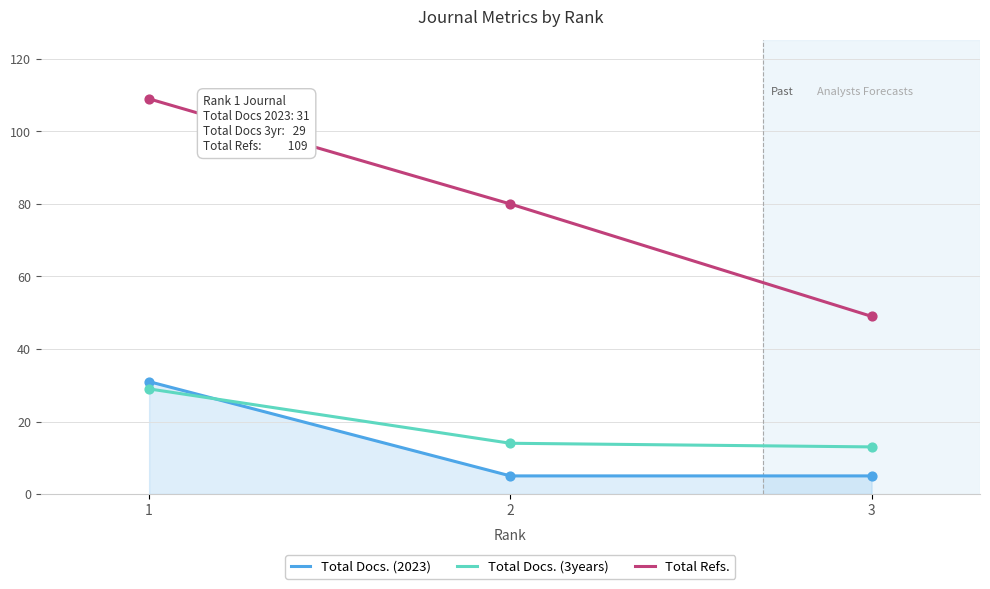

Which series has the largest range (max minus min)?

Total Refs.